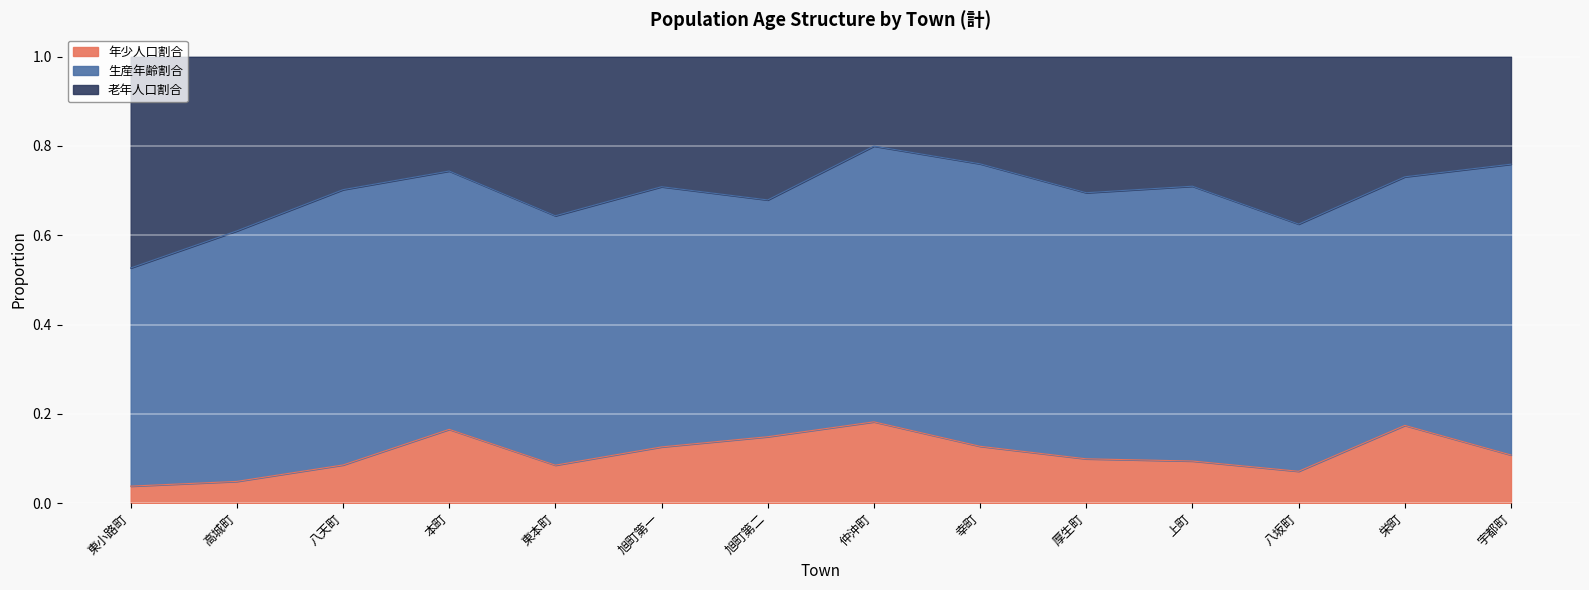

Read the 年少人口割合 value at 旭町第二.

0.1